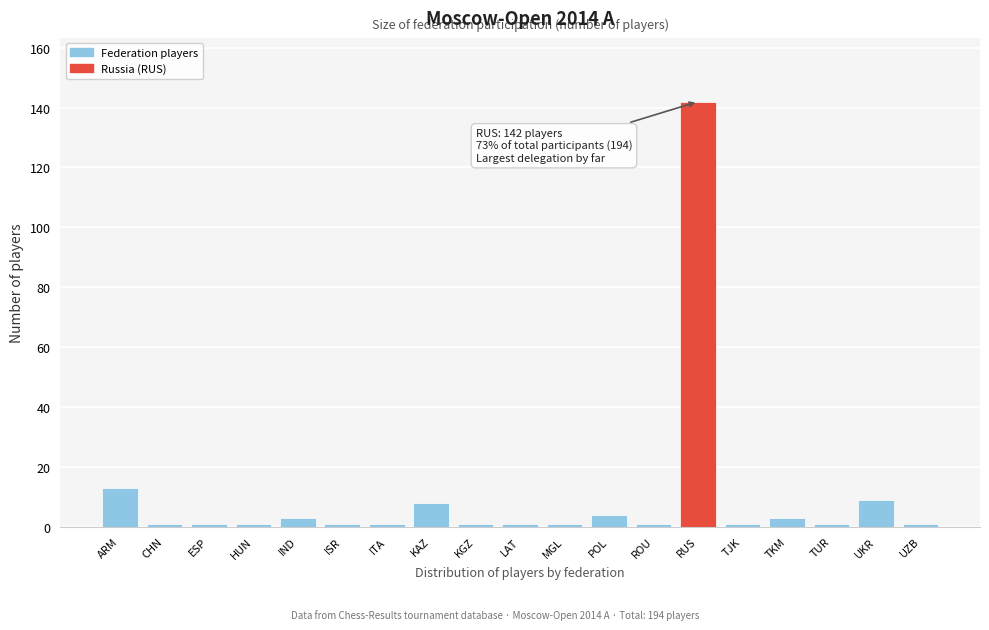

Reading left to right, transcribe all the data shown in this chart.

13	1	1	1	3	1	1	8	1	1	1	4	1	142	1	3	1	9	1